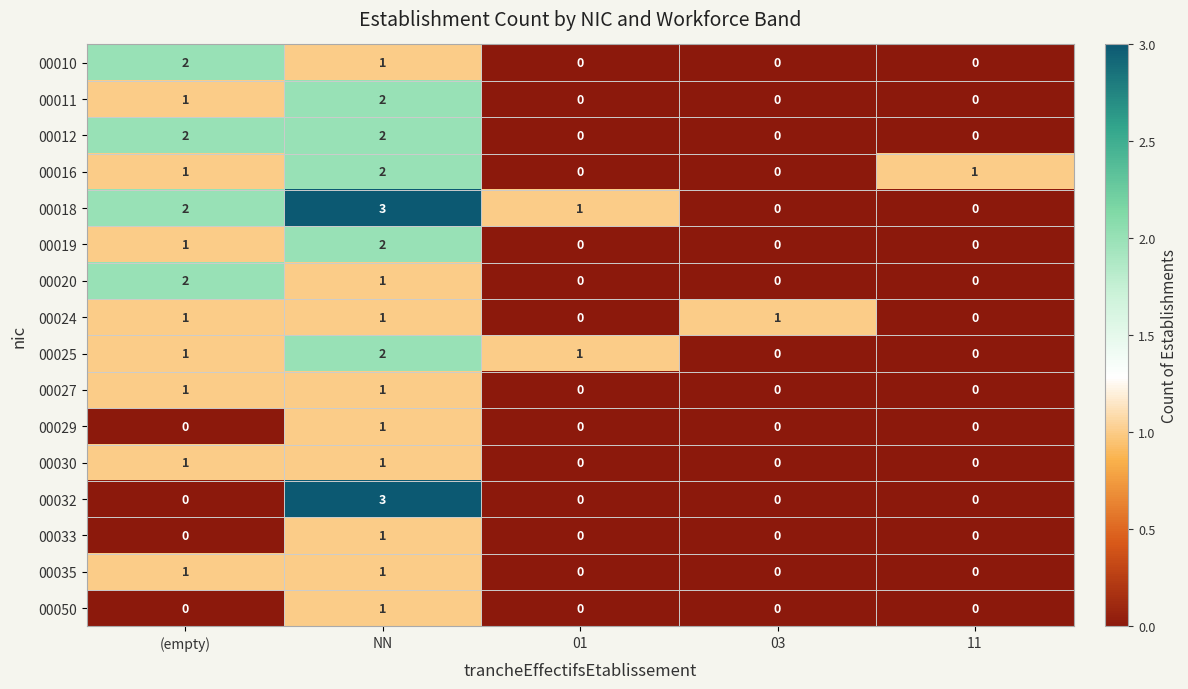

Where is 00011 nearest to the value 1?

(empty)